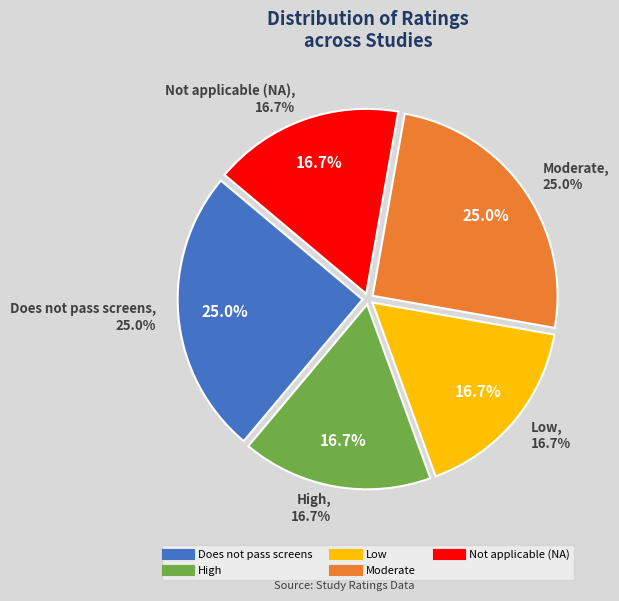

Rank the categories by value from lowest to highest.

High, Low, Not applicable (NA), Does not pass screens, Moderate